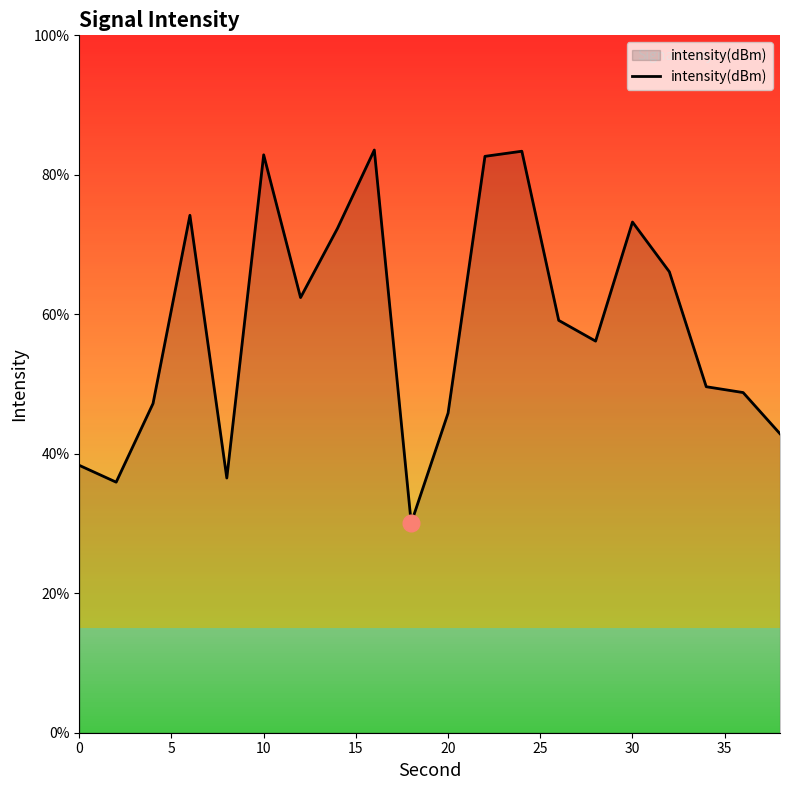

What is the greatest value displayed?

83.6